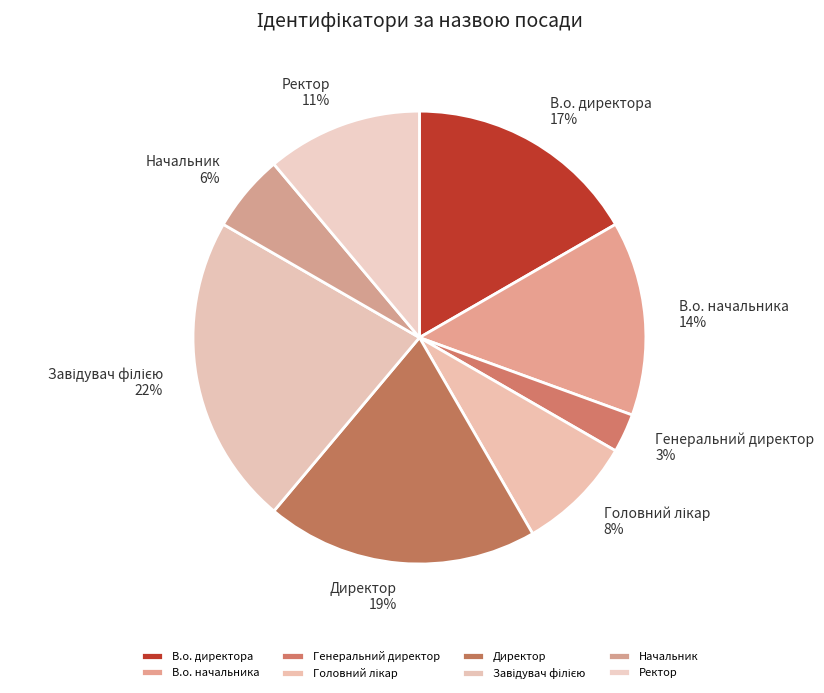

Do Ректор and Начальник together represent more than half of the pie?

No